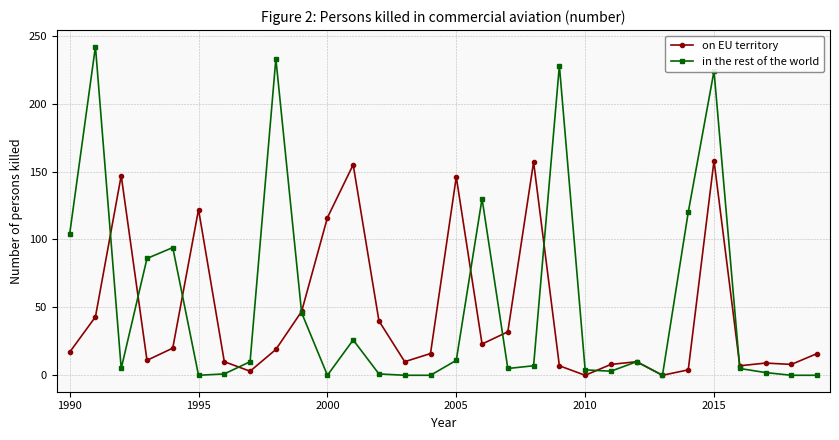

List the series in order of their peak value, lowest first.

on EU territory, in the rest of the world